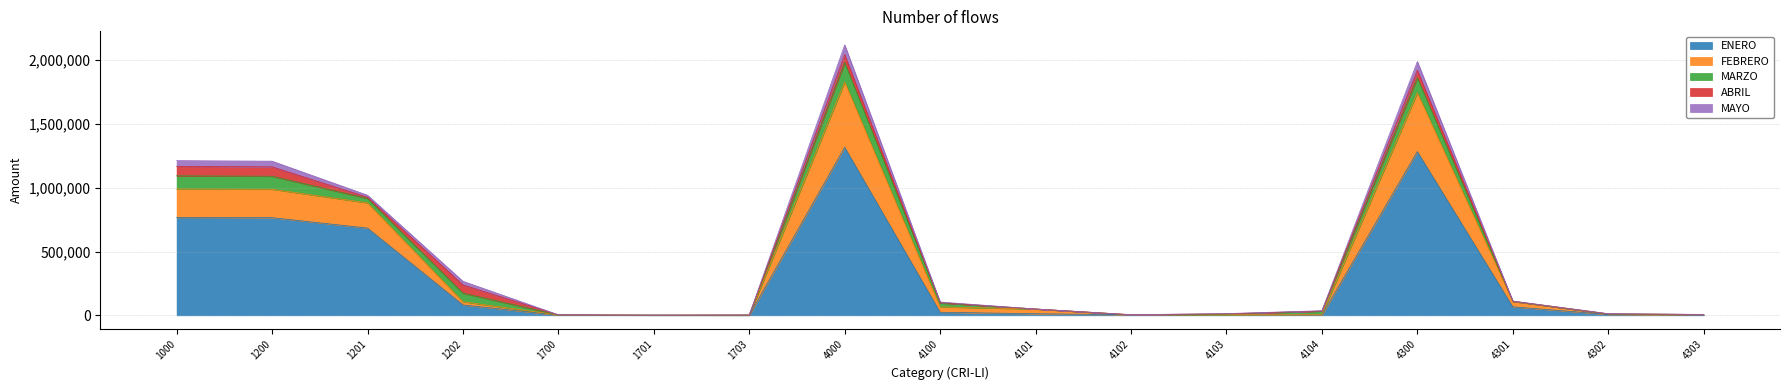

At which category is the sum across all series the highest?

4000